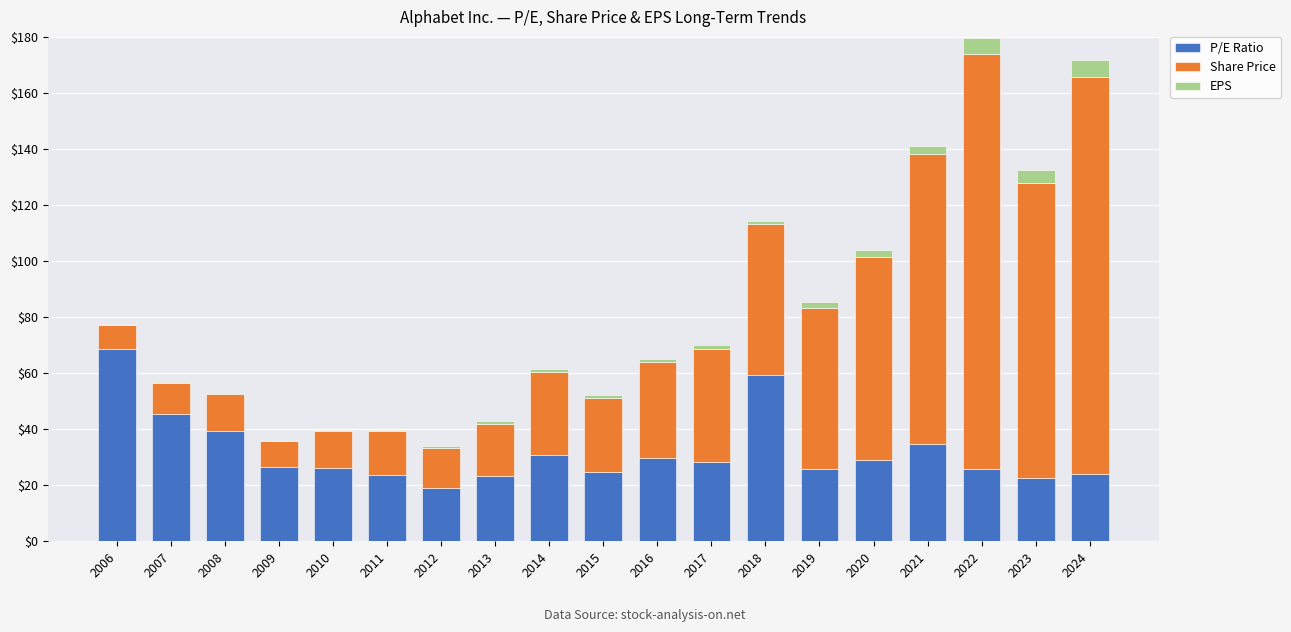

What are all the series names shown in the legend?

P/E Ratio, Share Price, EPS